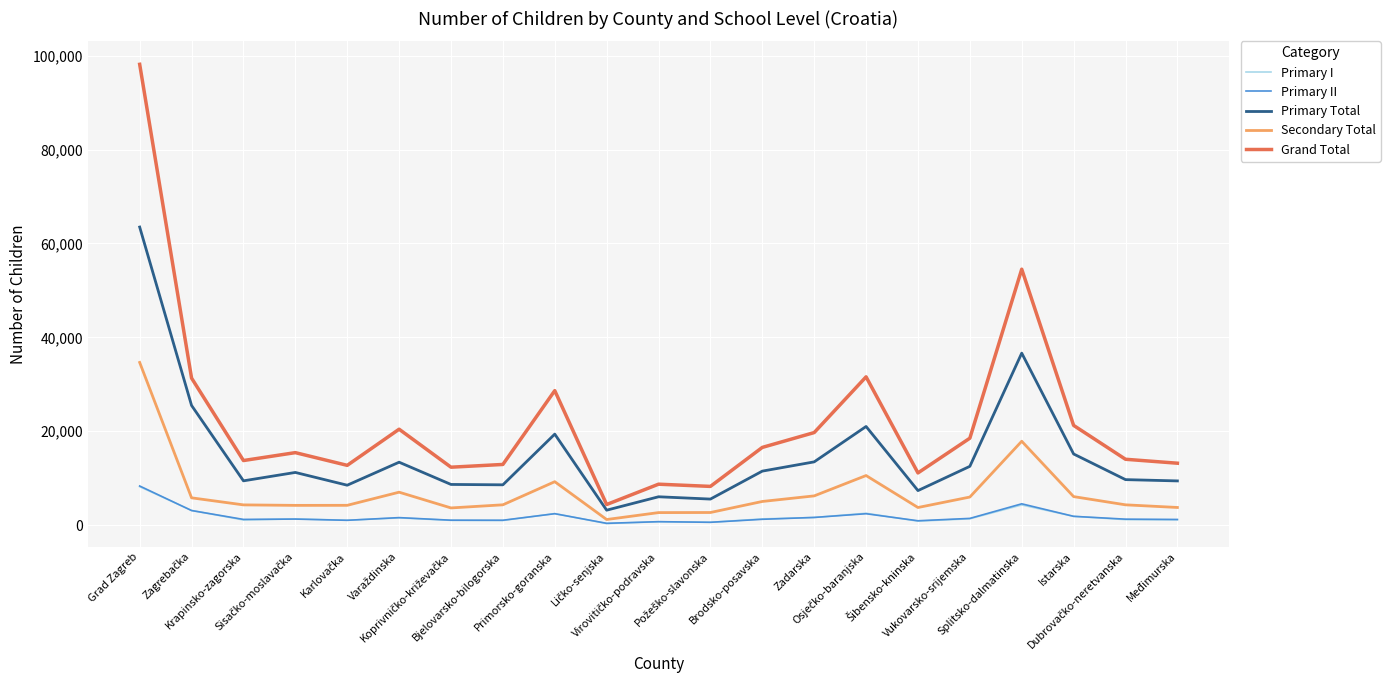

What is the difference between the maximum and minimum values in the Primary Total series?

60293